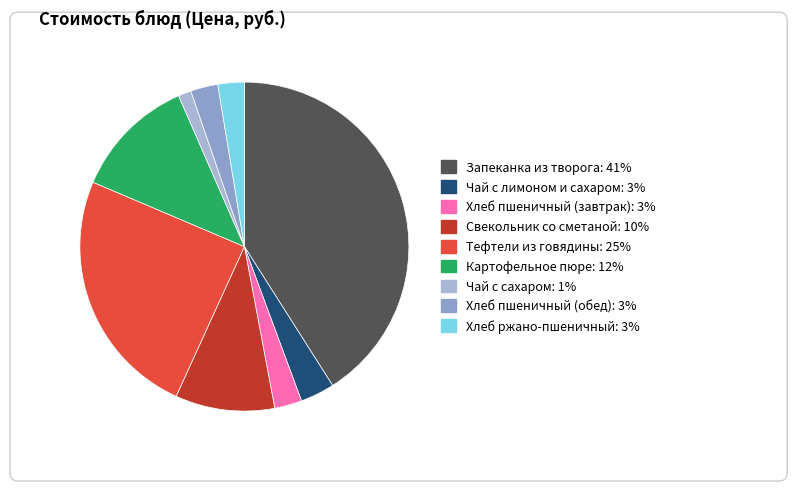

Count the number of slices in the pie.

9